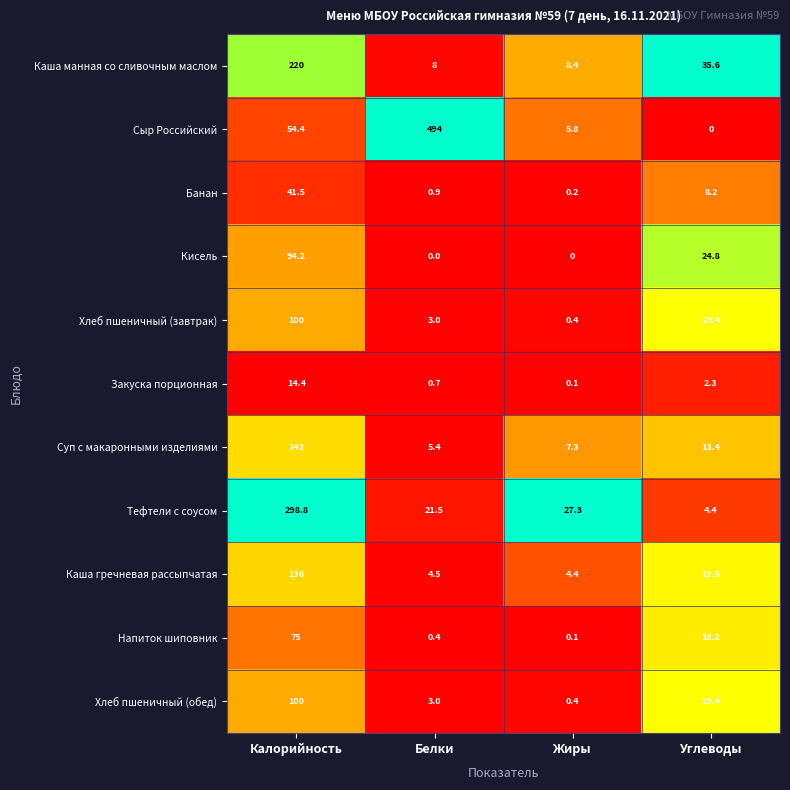

What is the total value across all series at Калорийность?

1276.3